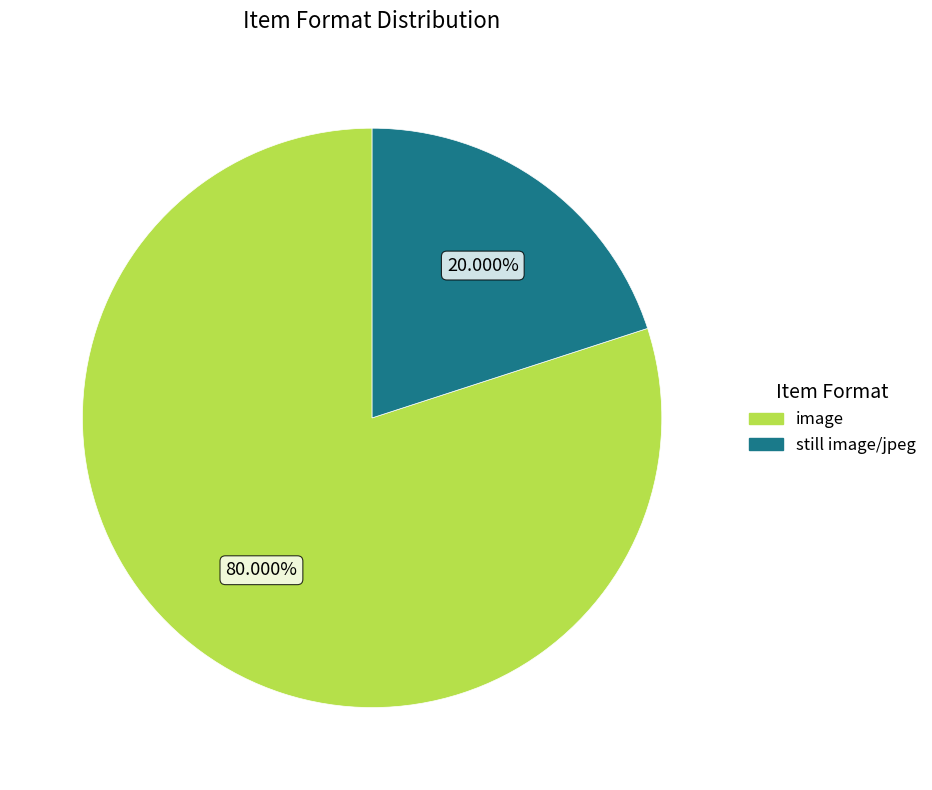

Is there a majority slice in this chart?

Yes